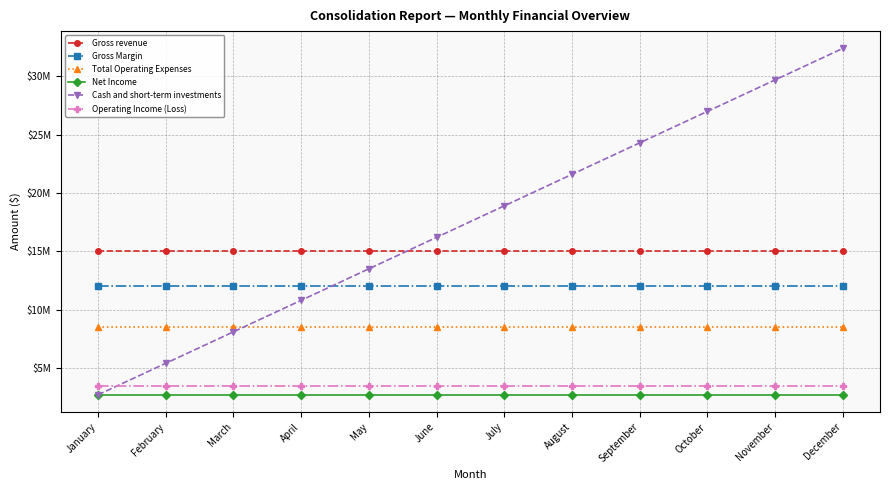

Which category has the highest value in the Total Operating Expenses series?

January